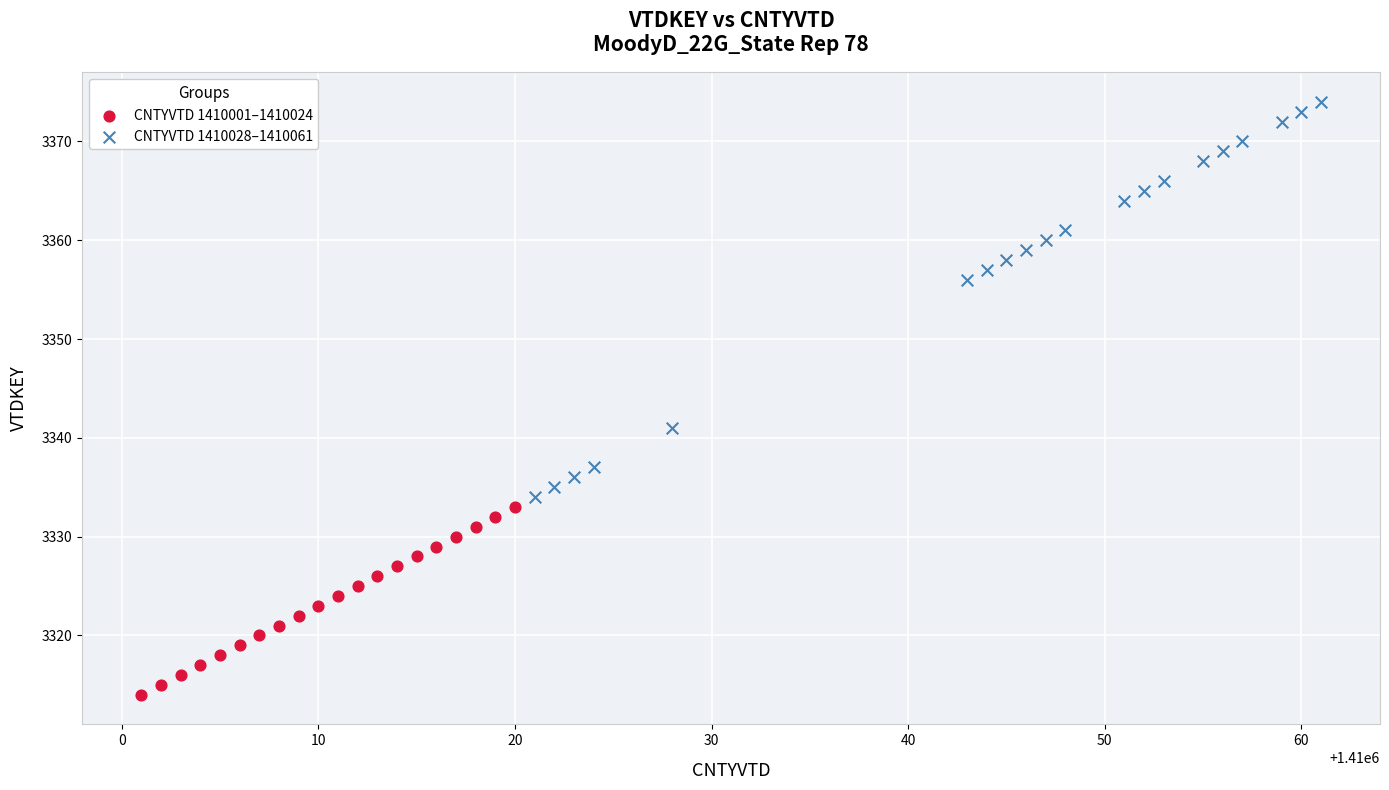

Which series contains the highest Y value?

CNTYVTD 1410028–1410061